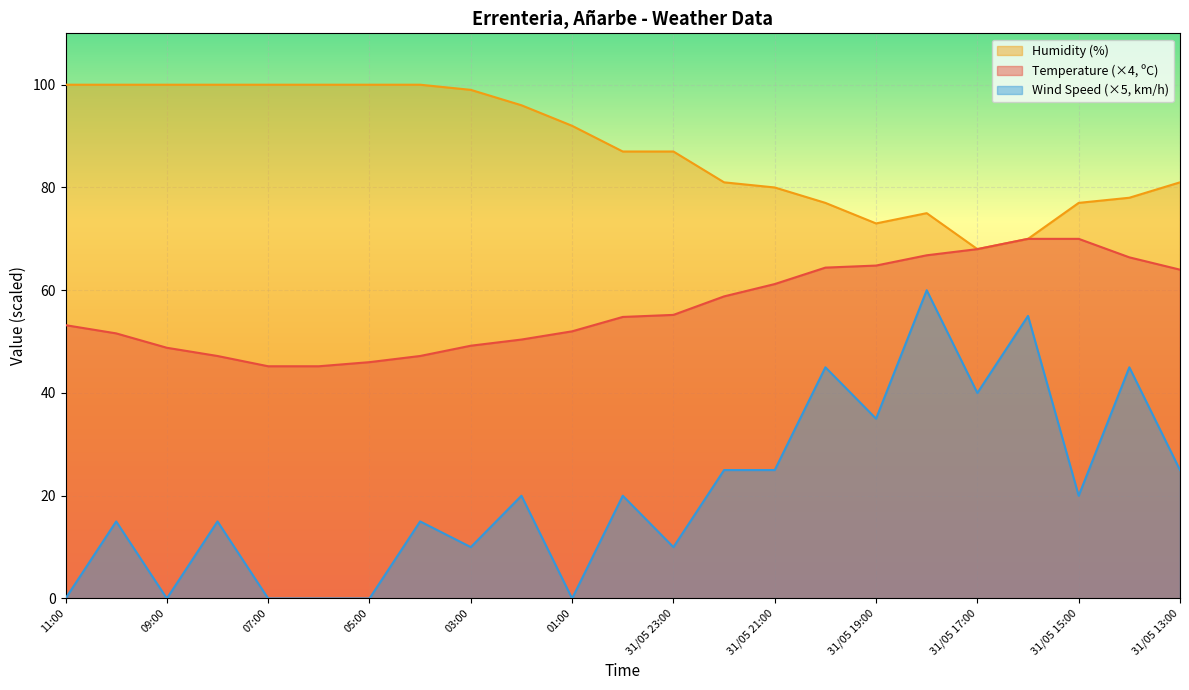

Is the value of Humidity (%) at 09:00 greater than the value of Wind Speed (km/h) at 31/05 13:00?

Yes